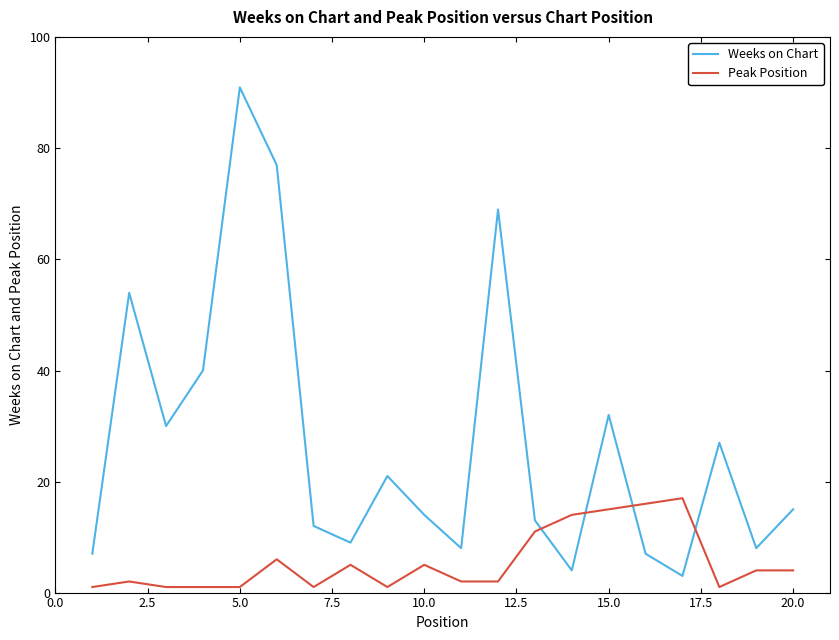

True or false: Peak Position and Weeks on Chart cross at least once.

True